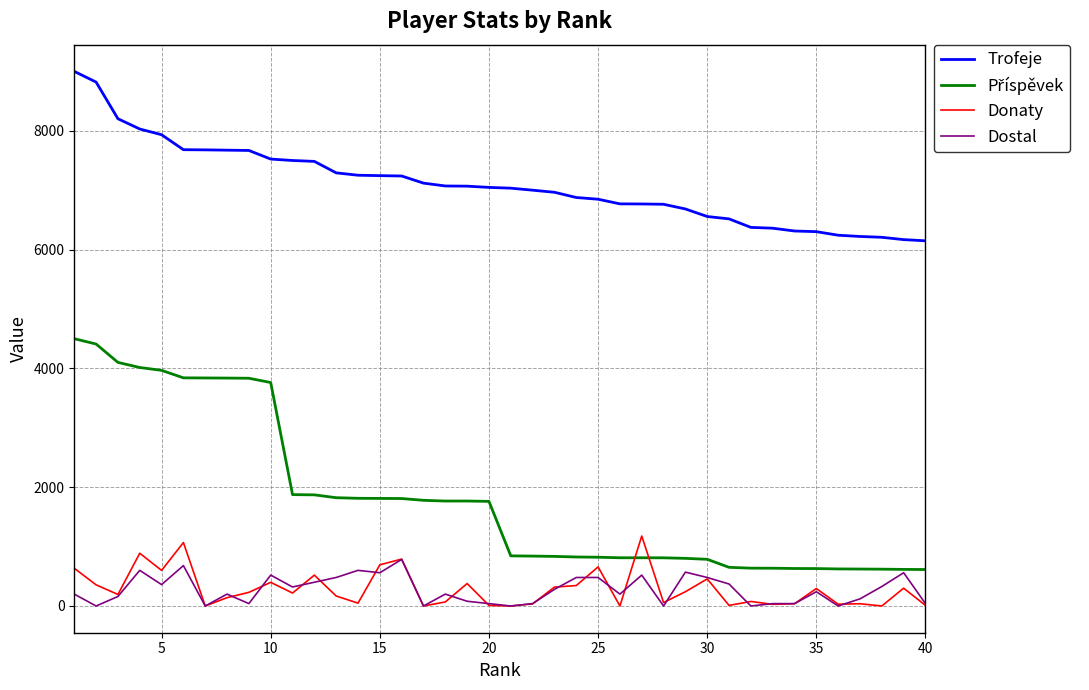

What is the maximum value for Donaty?

1178